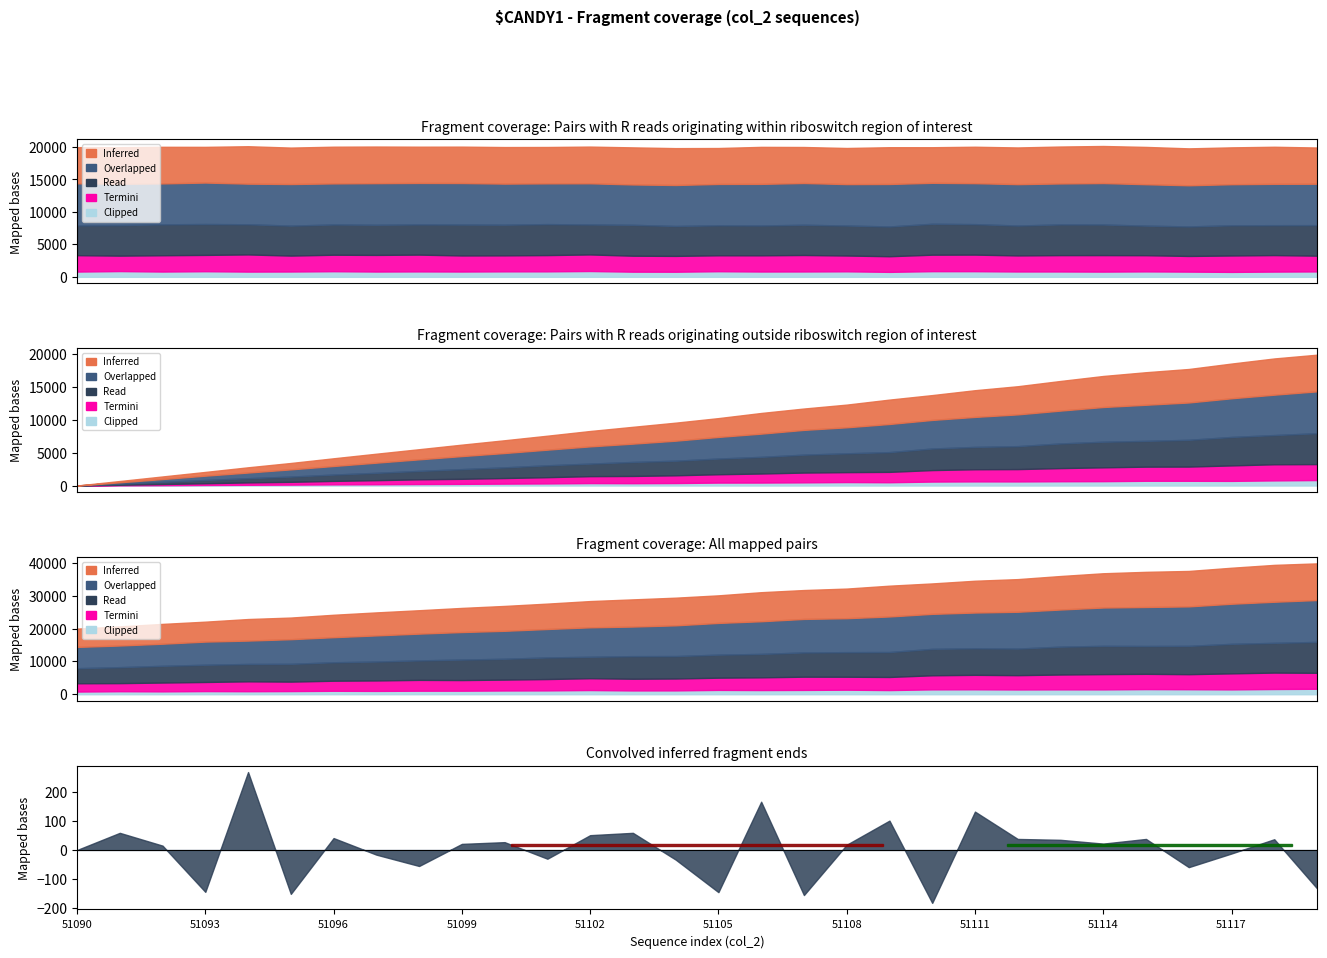

What is the difference between the Termini values at 51109 and 51106?

87